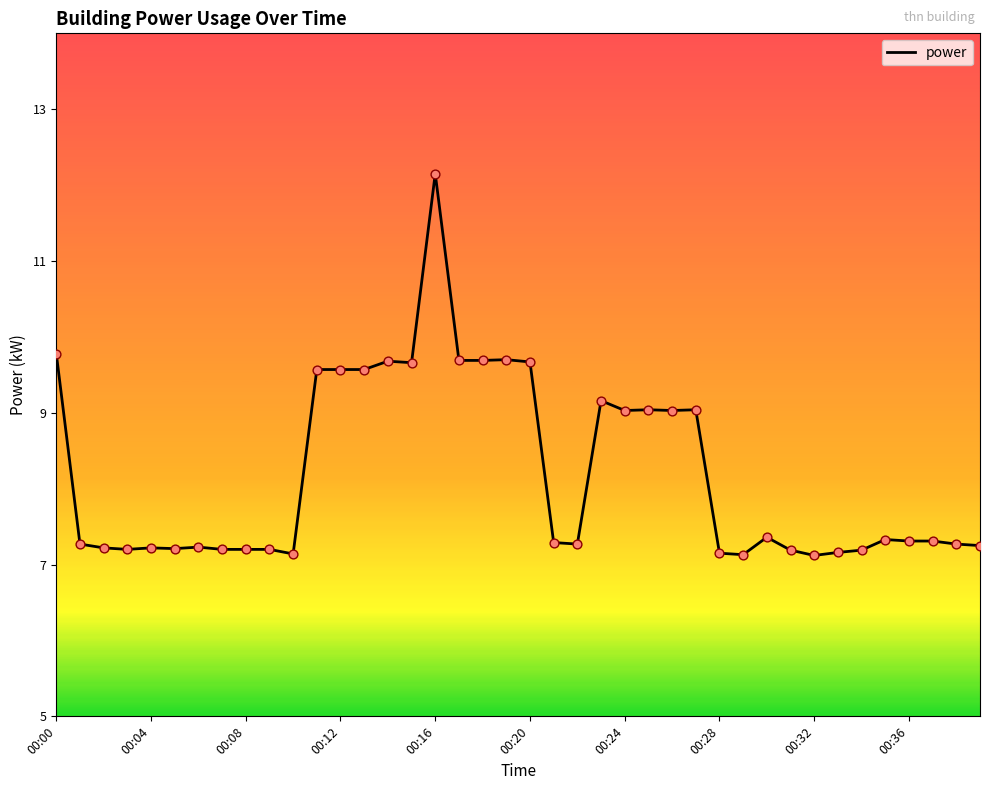

What is the difference between the maximum and minimum values?

5.0